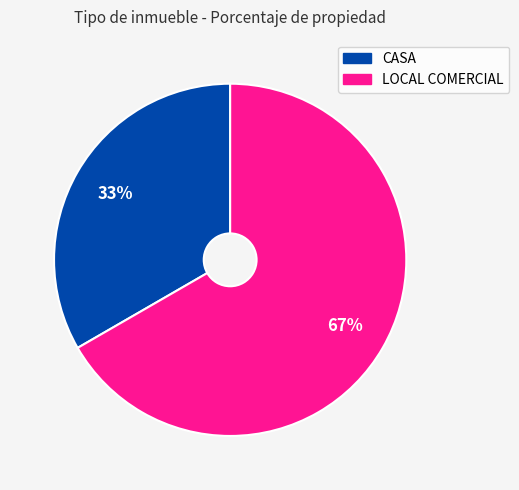

To the nearest percent, what is the average slice percentage?

50%